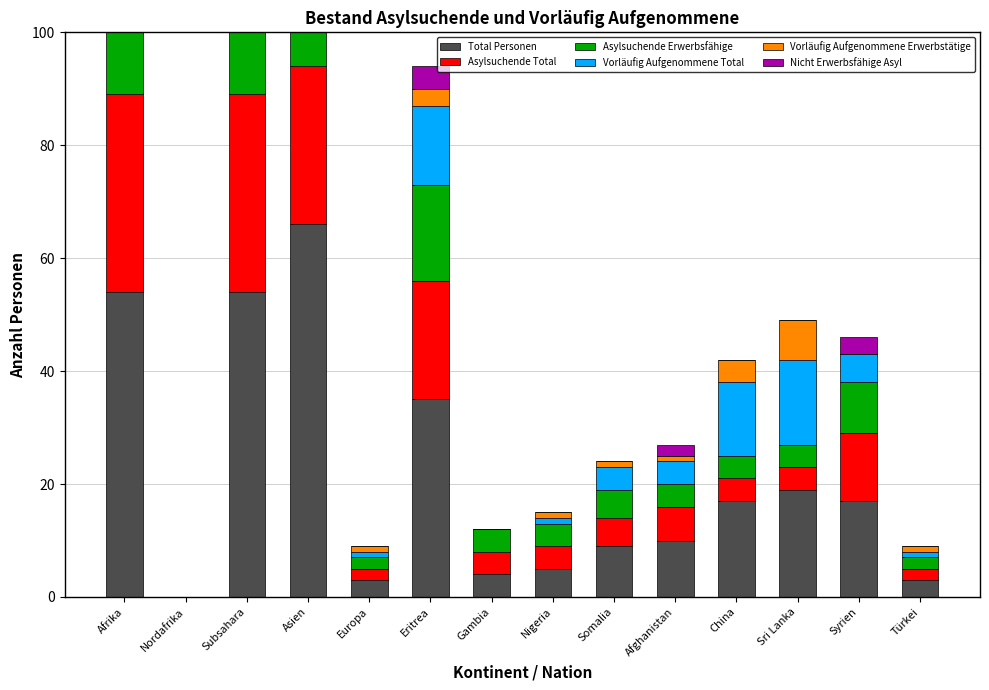

What position from the right is Türkei?

1